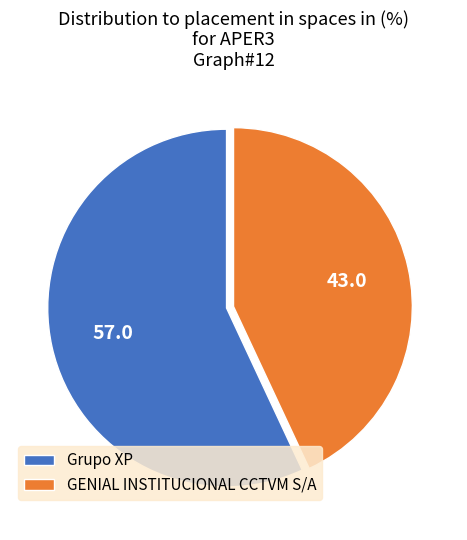

Is it true that Grupo XP is 63% of the pie?

False